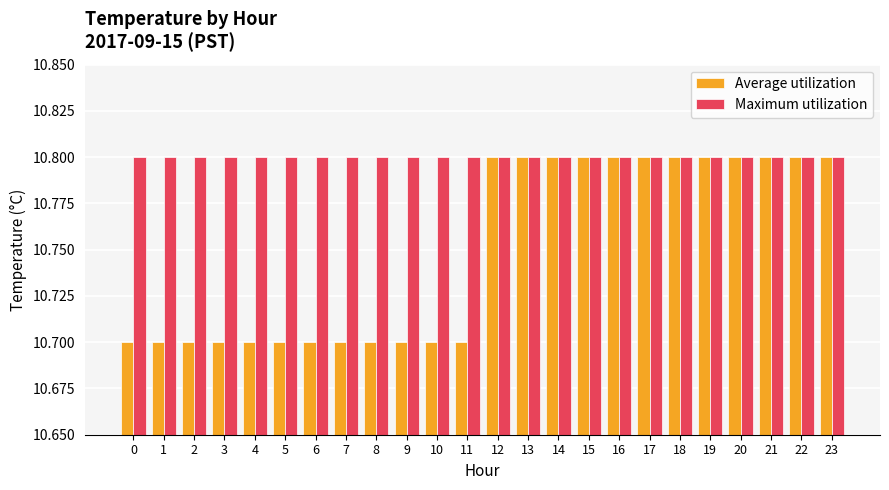

What is the sum of all Average utilization values?

258.0